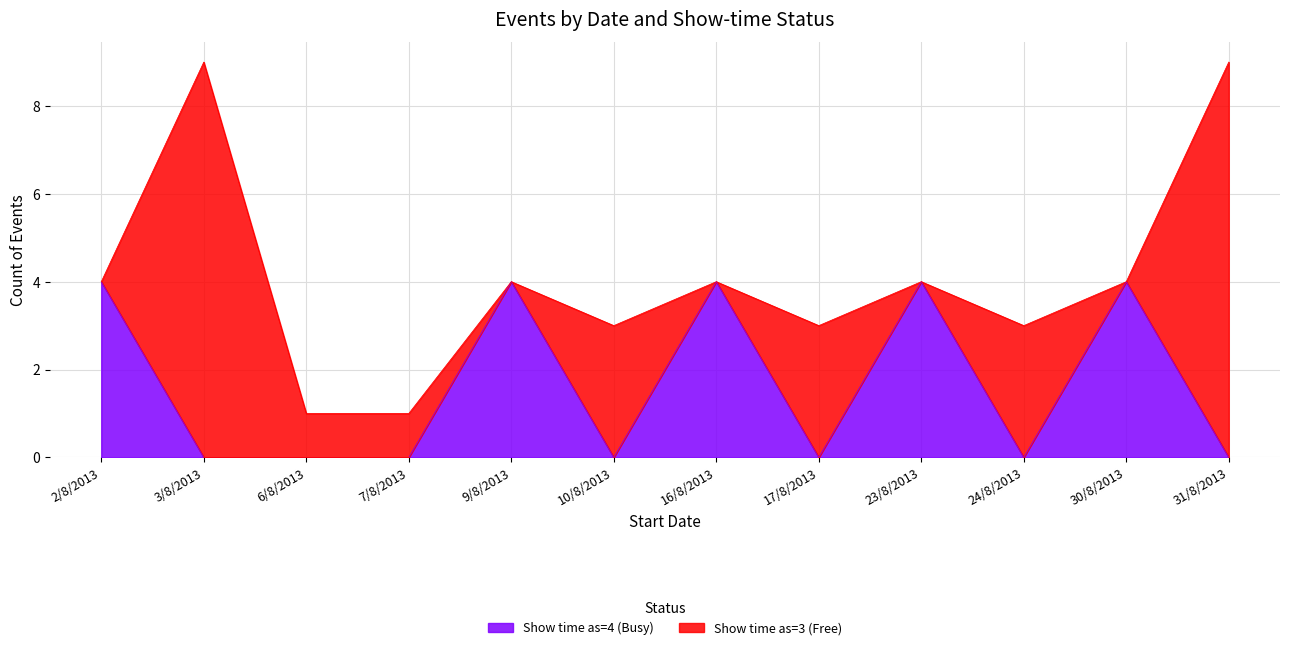

What is the difference between the maximum and minimum values?

4